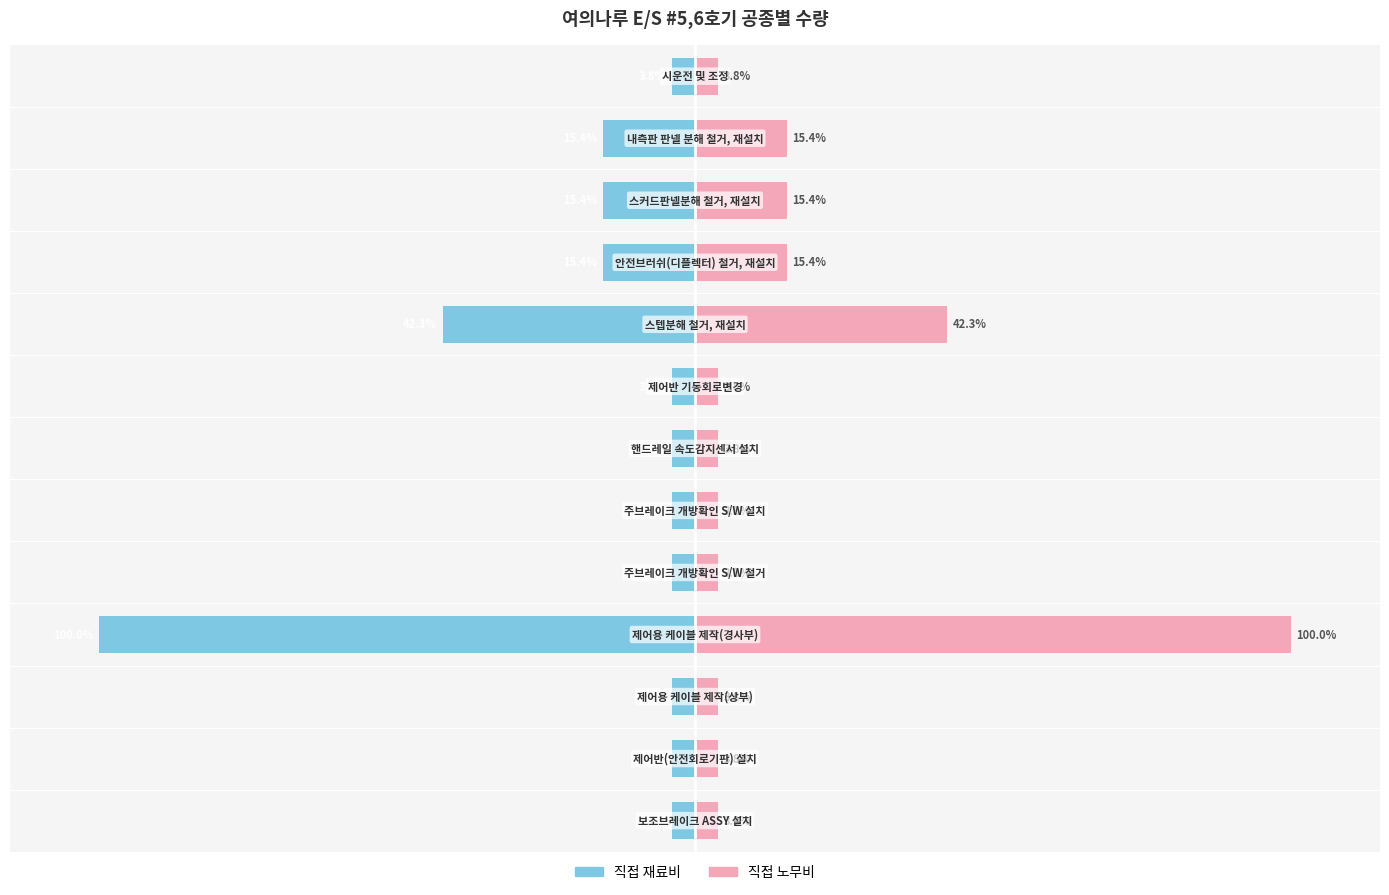

Rank the series by their average value, from lowest to highest.

직접 재료비, 직접 노무비